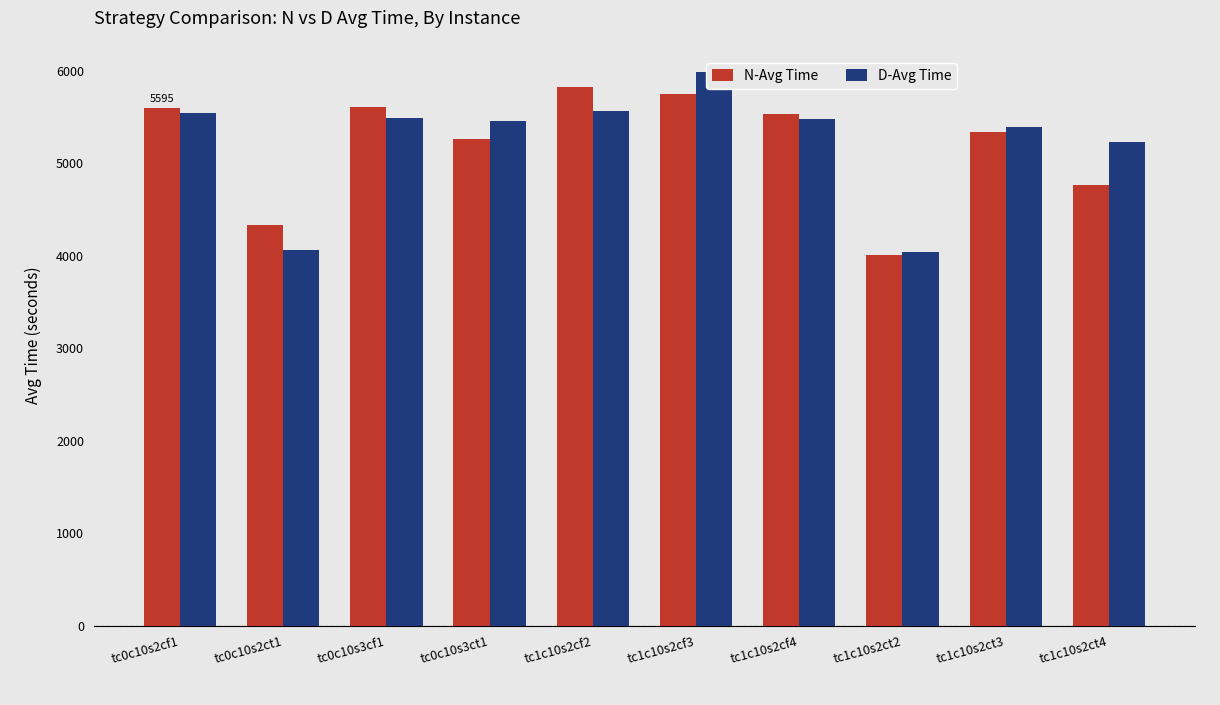

Which series has the widest spread of values?

D-Avg Time